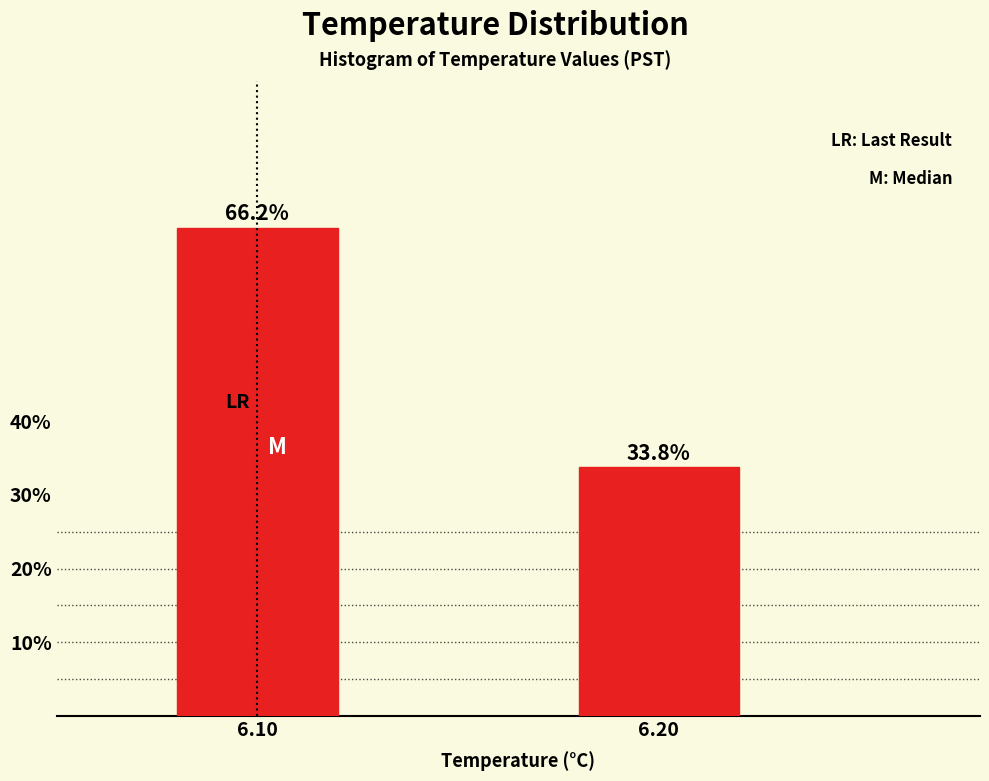

What is the minimum value shown in the chart?

33.8